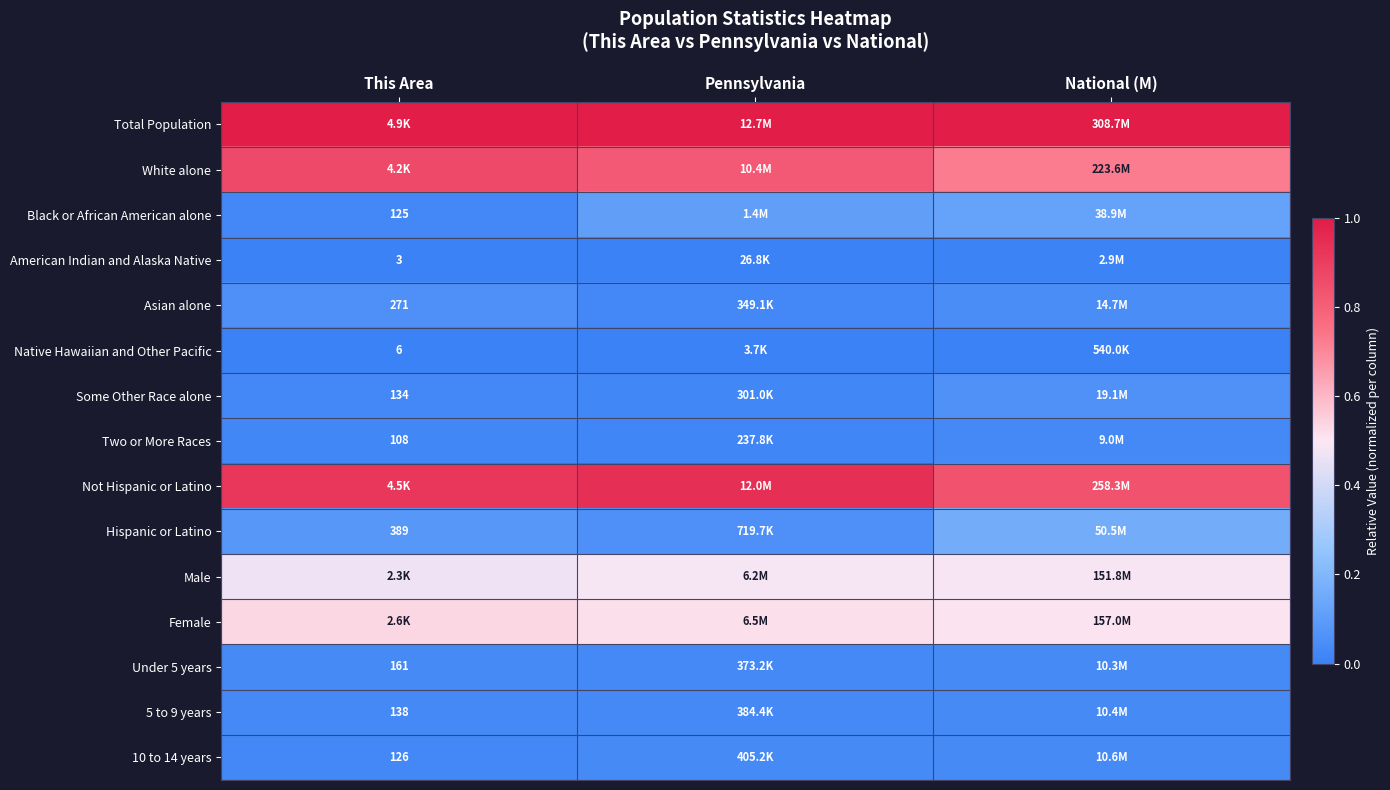

Count the number of categories in the chart.

3